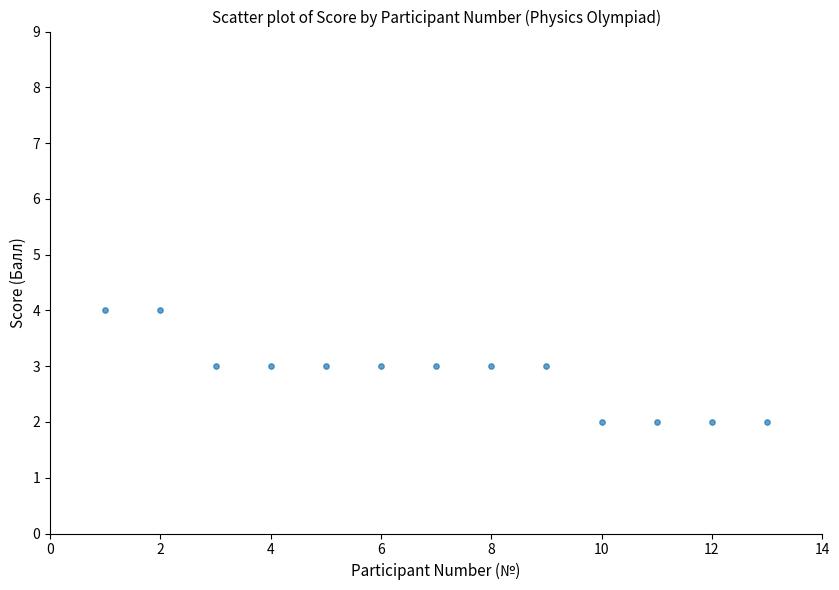

List the coordinates of all points as (X, Y) pairs, reading left to right.

(1, 4)  (2, 4)  (3, 3)  (4, 3)  (5, 3)  (6, 3)  (7, 3)  (8, 3)  (9, 3)  (10, 2)  (11, 2)  (12, 2)  (13, 2)